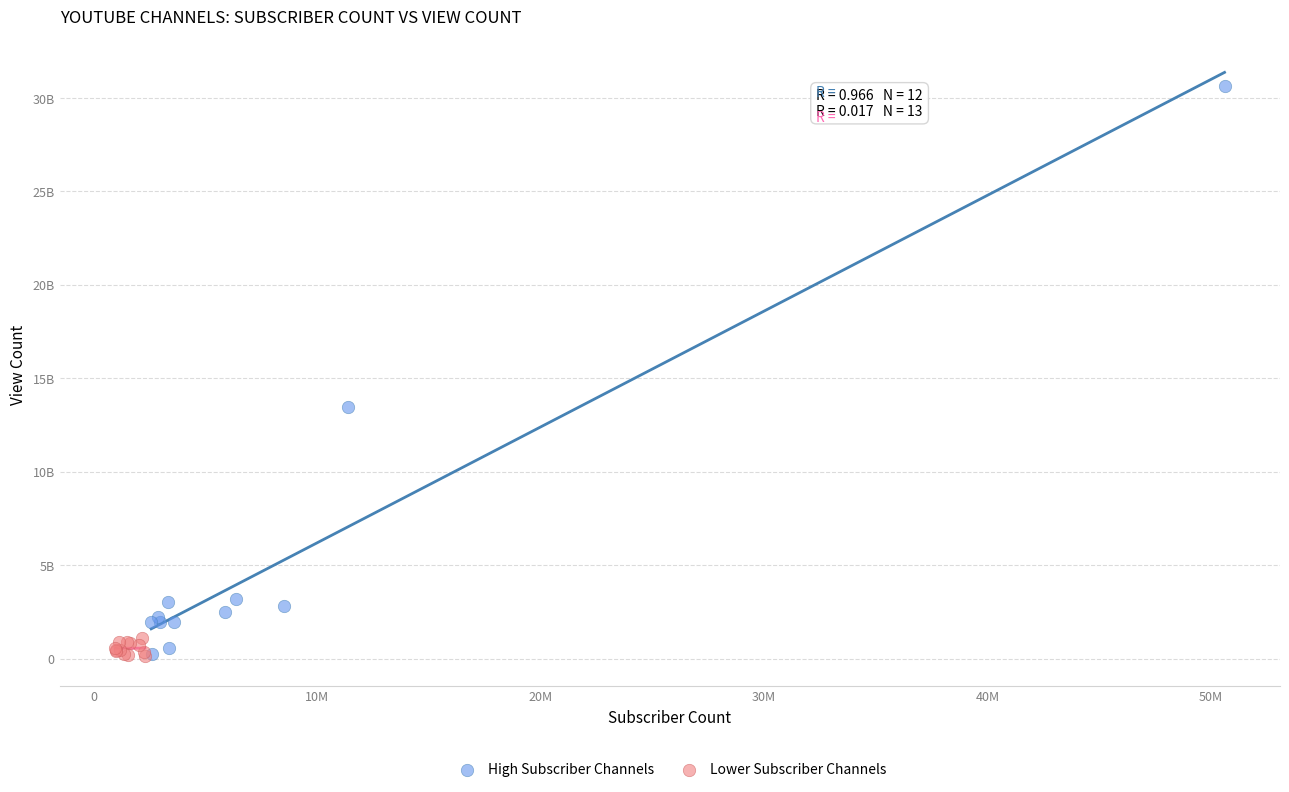

Which series has the largest Y range (max minus min)?

High Subscriber Channels